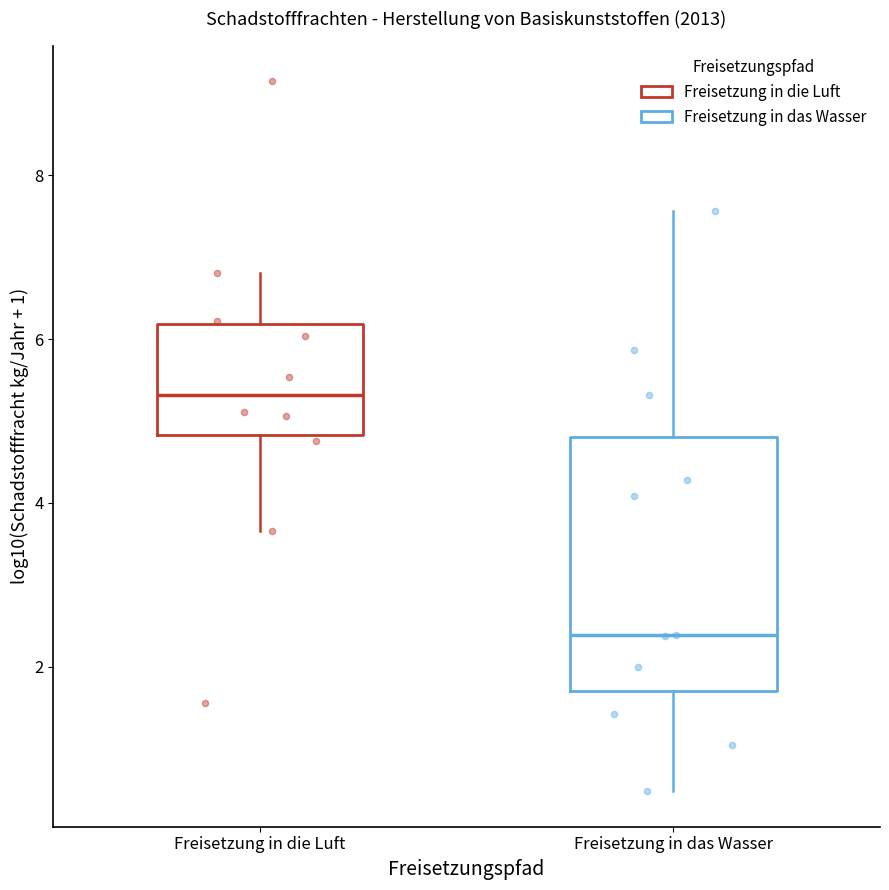

Which box's median line is the lowest?

Freisetzung in das Wasser